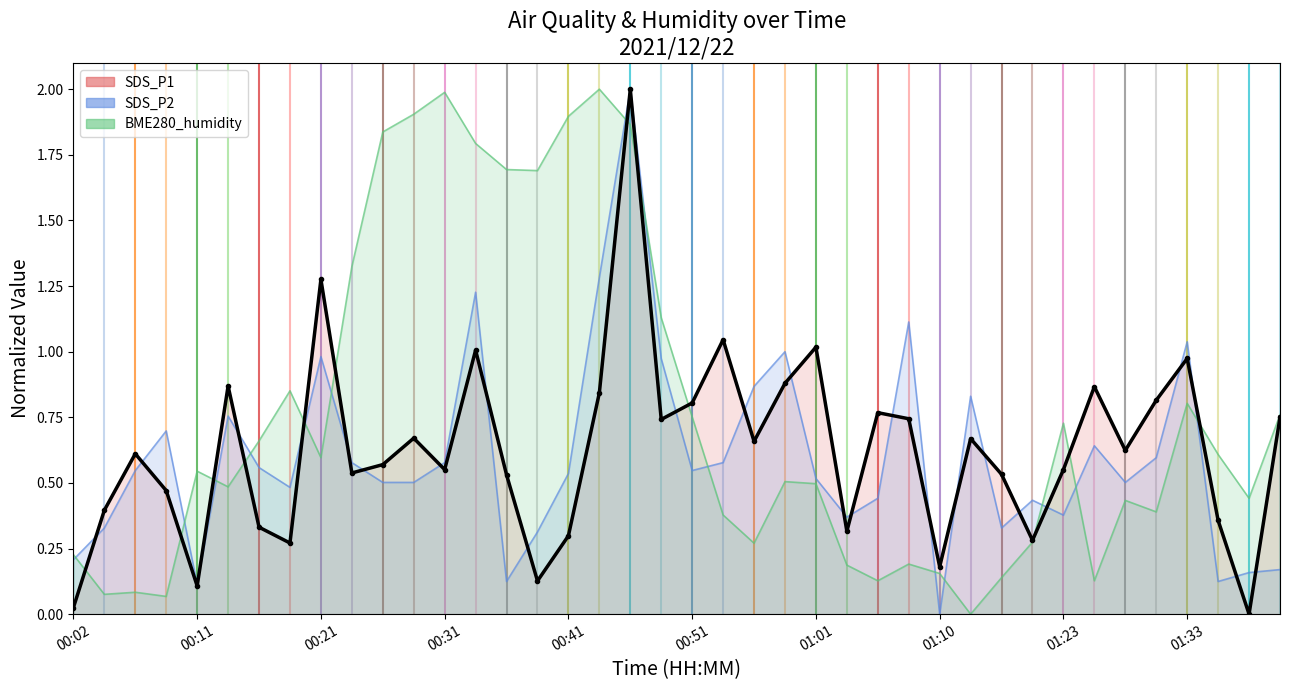

How many lines are shown in the chart?

1